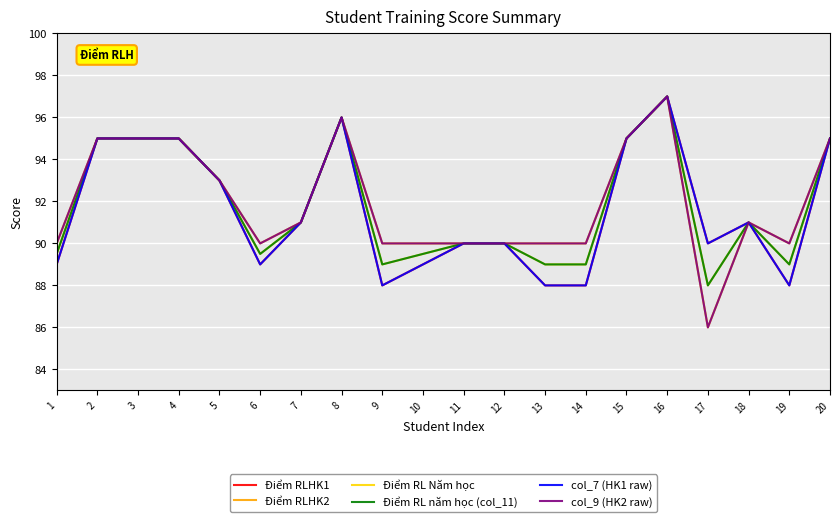

True or false: Điểm RLHK1 and Điểm RL năm học (col_11) cross at least once.

False